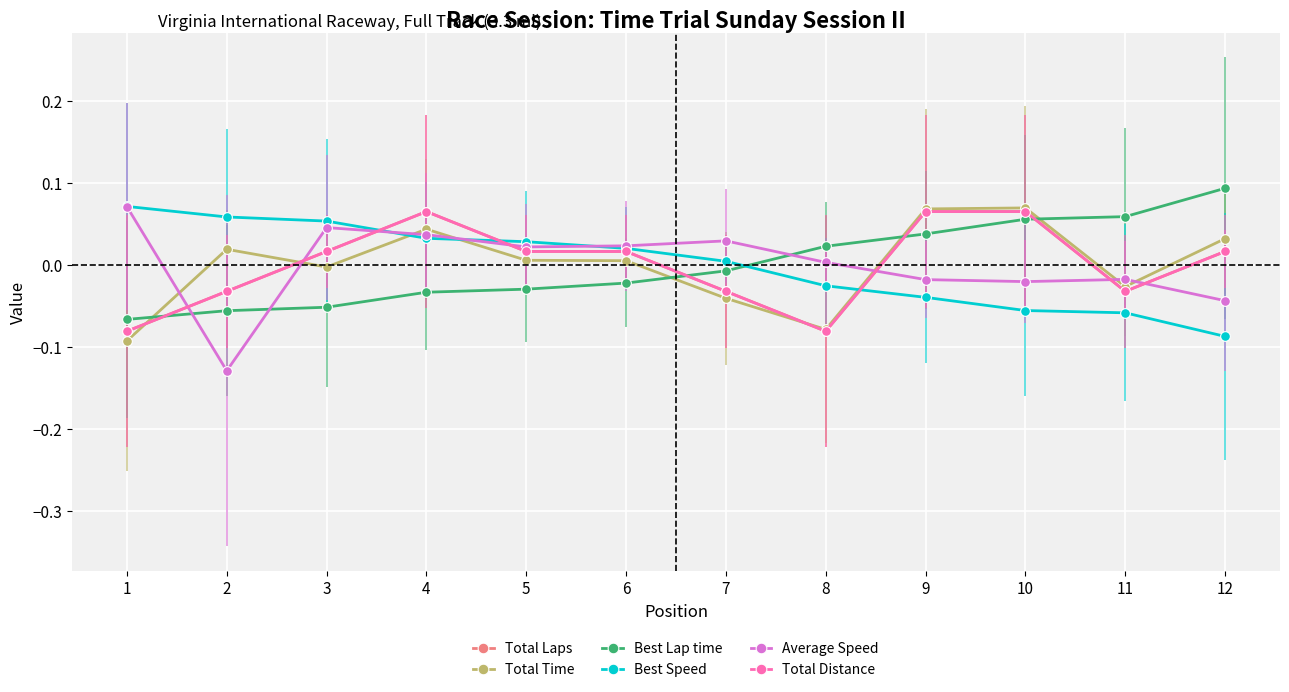

True or false: Total Laps has more than 0 interior local peaks.

True